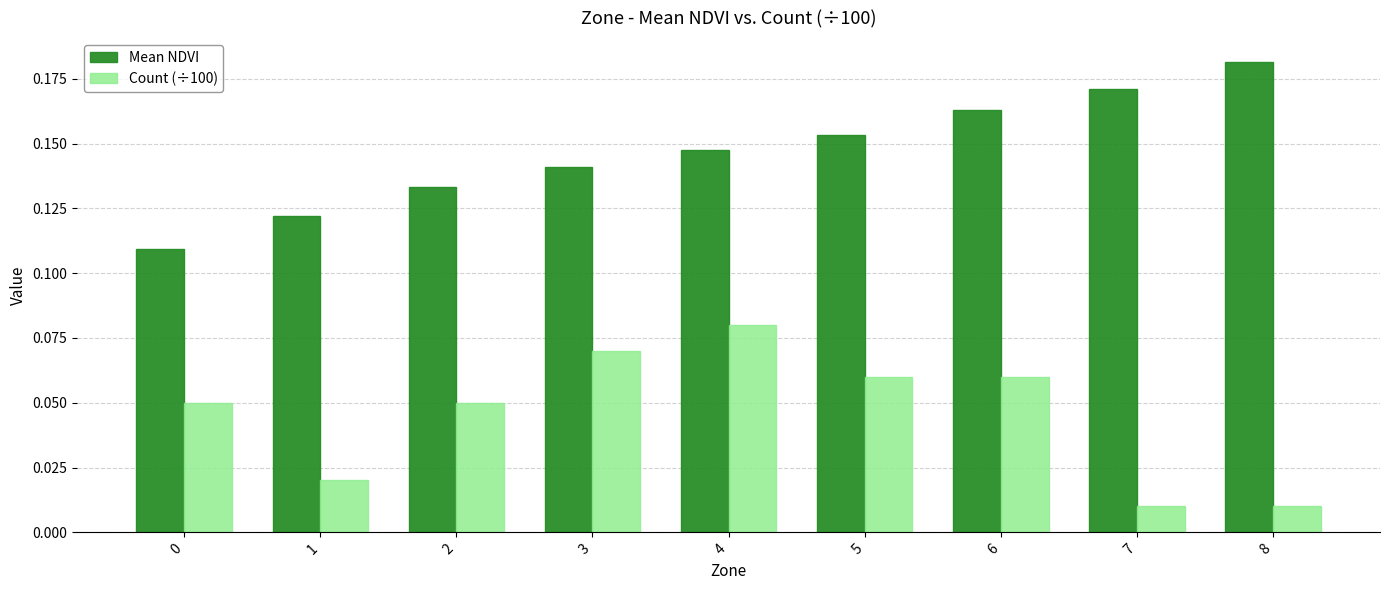

Rank the series by their average value, from highest to lowest.

Mean NDVI, Count (÷100)